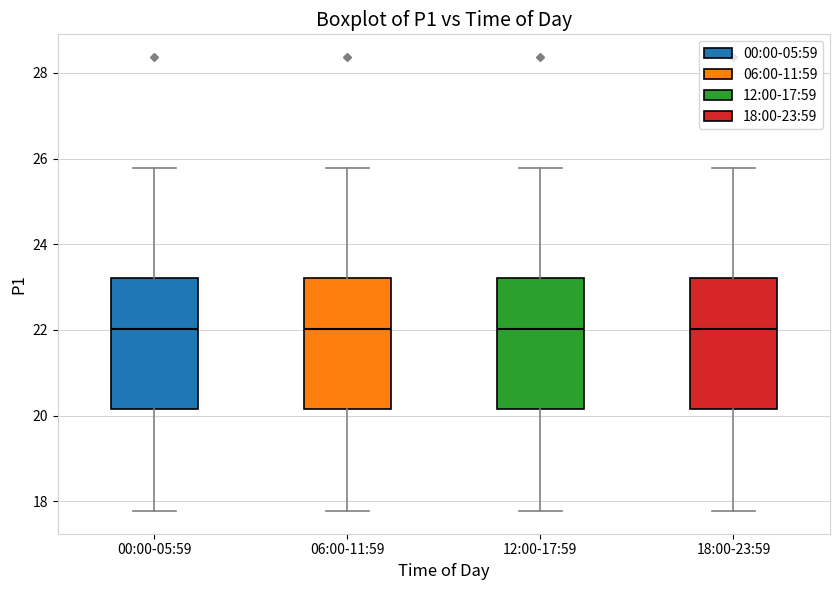

Reading left to right, transcribe this box plot: for each box, give where its median line is, the range the box spans, and where its two whiskers end, as read against the y-axis. The values are not printed on the chart, so give them approximately, as read against the axis.

00:00-05:59: median 22.0, box 20.2 to 23.2, whiskers 17.8 to 25.8
06:00-11:59: median 22.0, box 20.2 to 23.2, whiskers 17.8 to 25.8
12:00-17:59: median 22.0, box 20.2 to 23.2, whiskers 17.8 to 25.8
18:00-23:59: median 22.0, box 20.2 to 23.2, whiskers 17.8 to 25.8